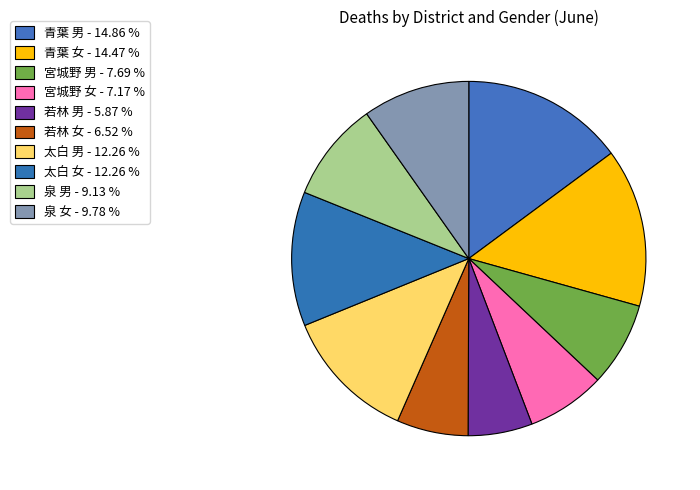

To the nearest percent, what is the difference between the largest and smallest slice percentages?

9%